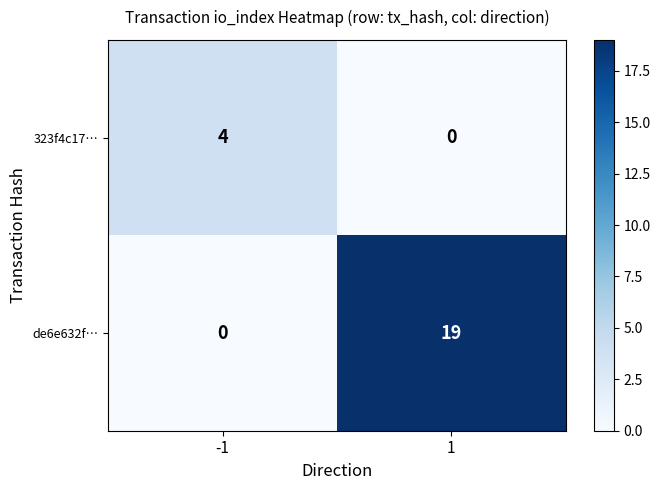

What is the total value across all series at 1?

19